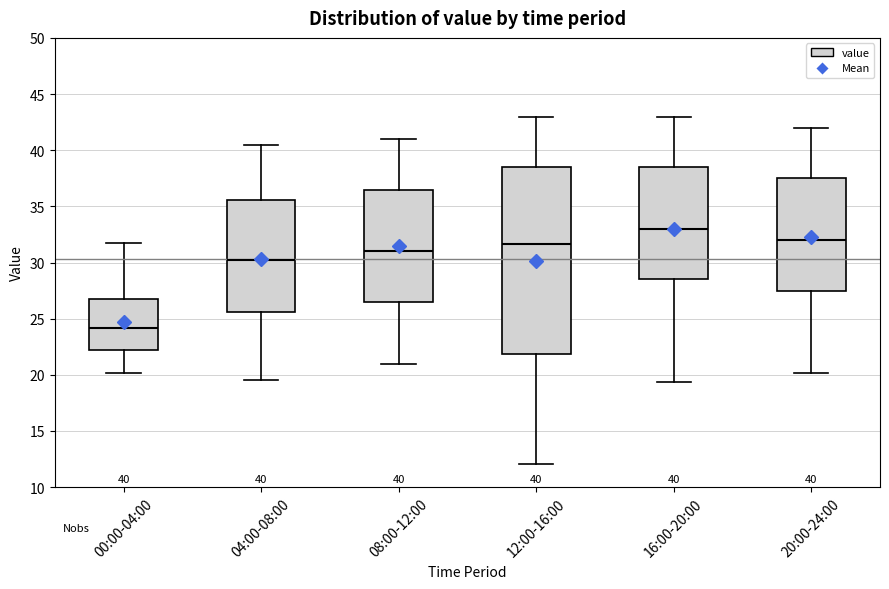

Which box has the lowest median line?

00:00-04:00